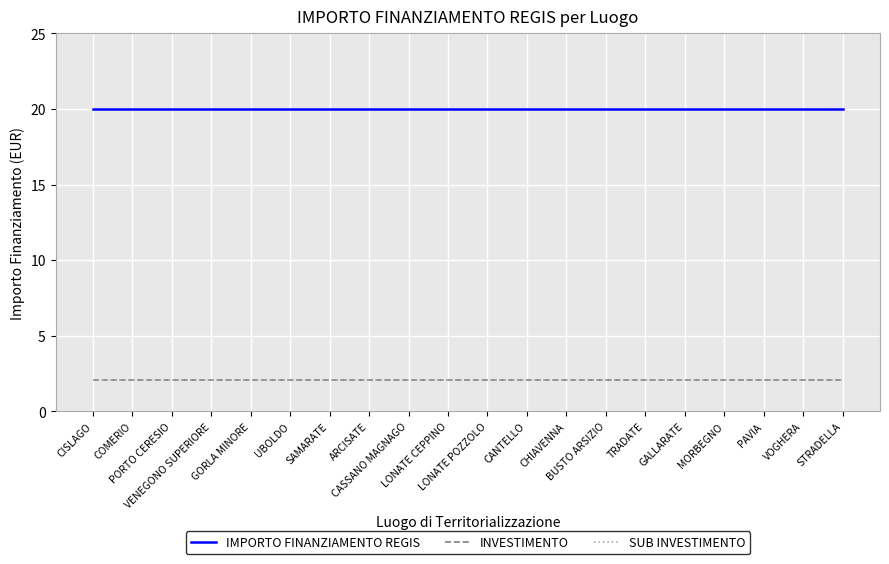

True or false: INVESTIMENTO and SUB INVESTIMENTO intersect in this chart.

False